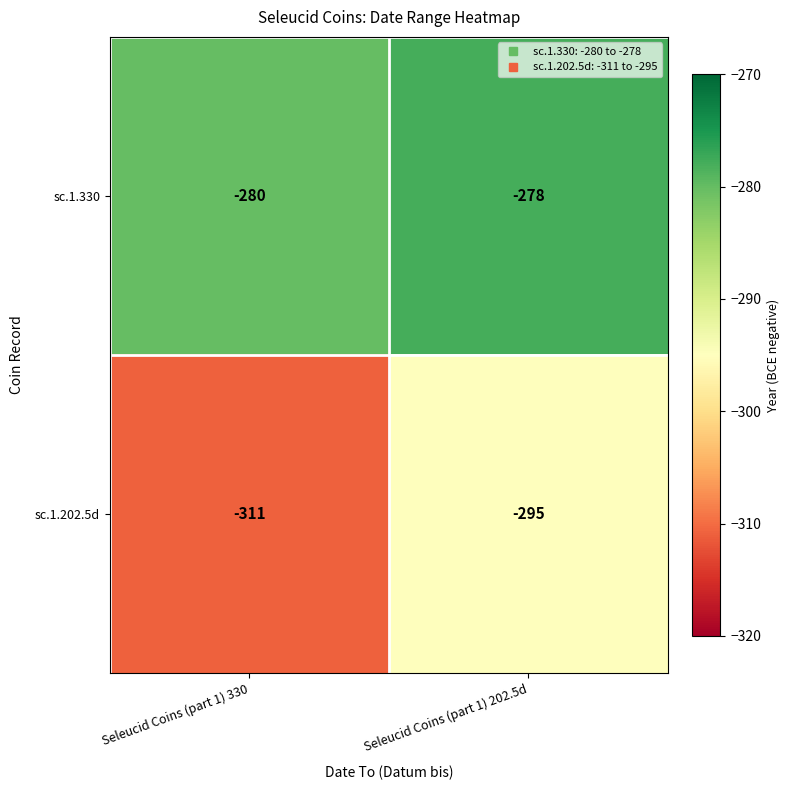

What is the sum of all sc.1.202.5d values?

-606